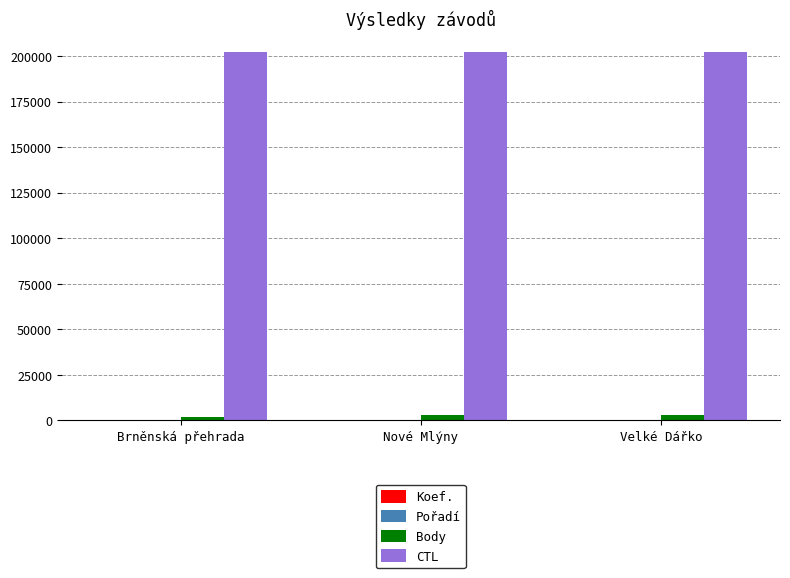

Is the value of CTL at Velké Dářko greater than the value of Body at Velké Dářko?

Yes